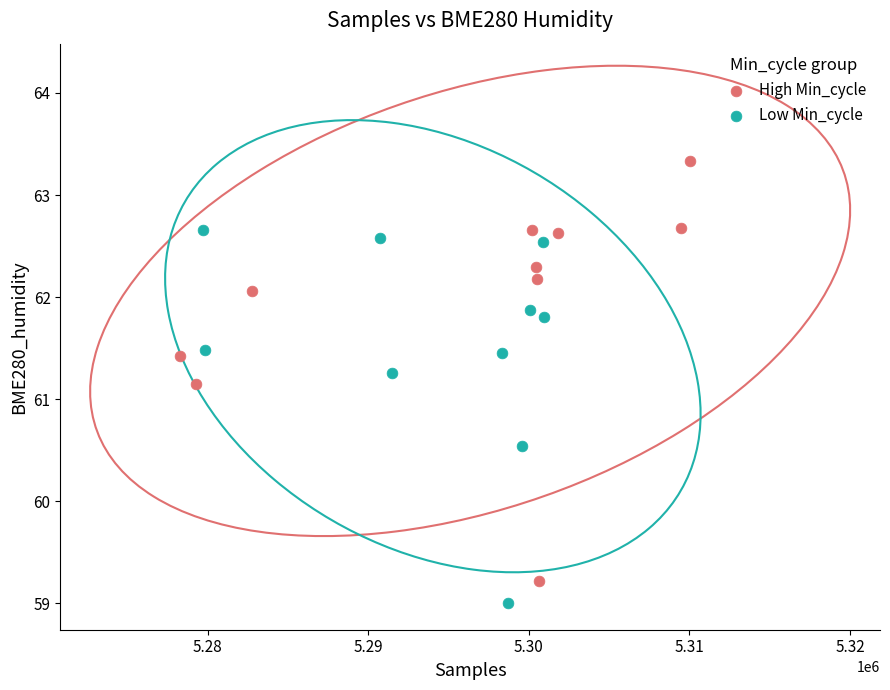

Which series contains the highest Y value?

High Min_cycle